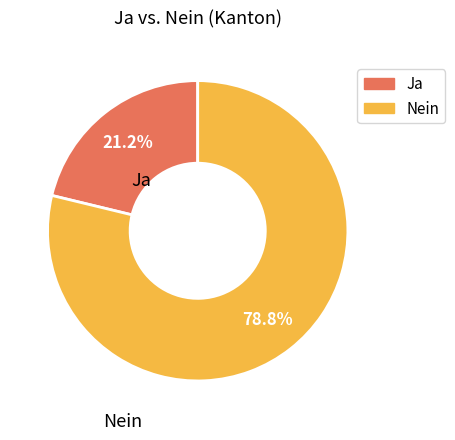

To the nearest percent, what is the difference between the largest and smallest slice percentages?

58%